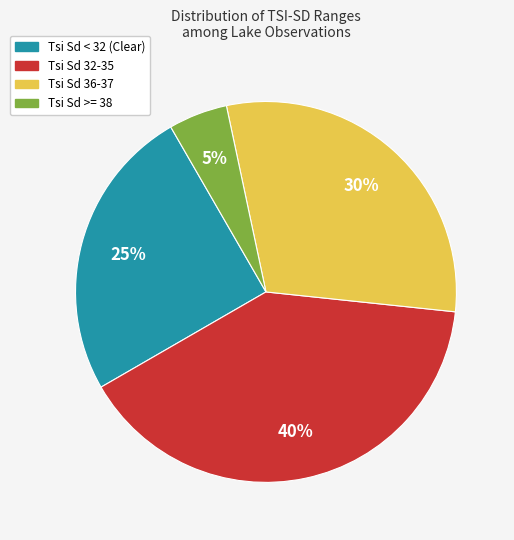

How many segments does this pie chart have?

4